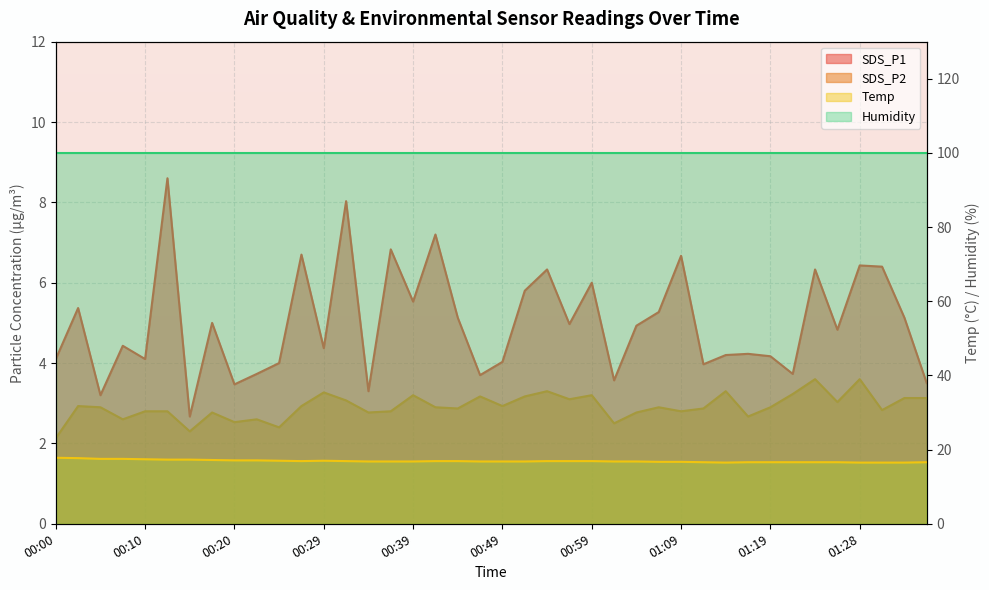

True or false: SDS_P2 has more than 1 interior local peaks.

True